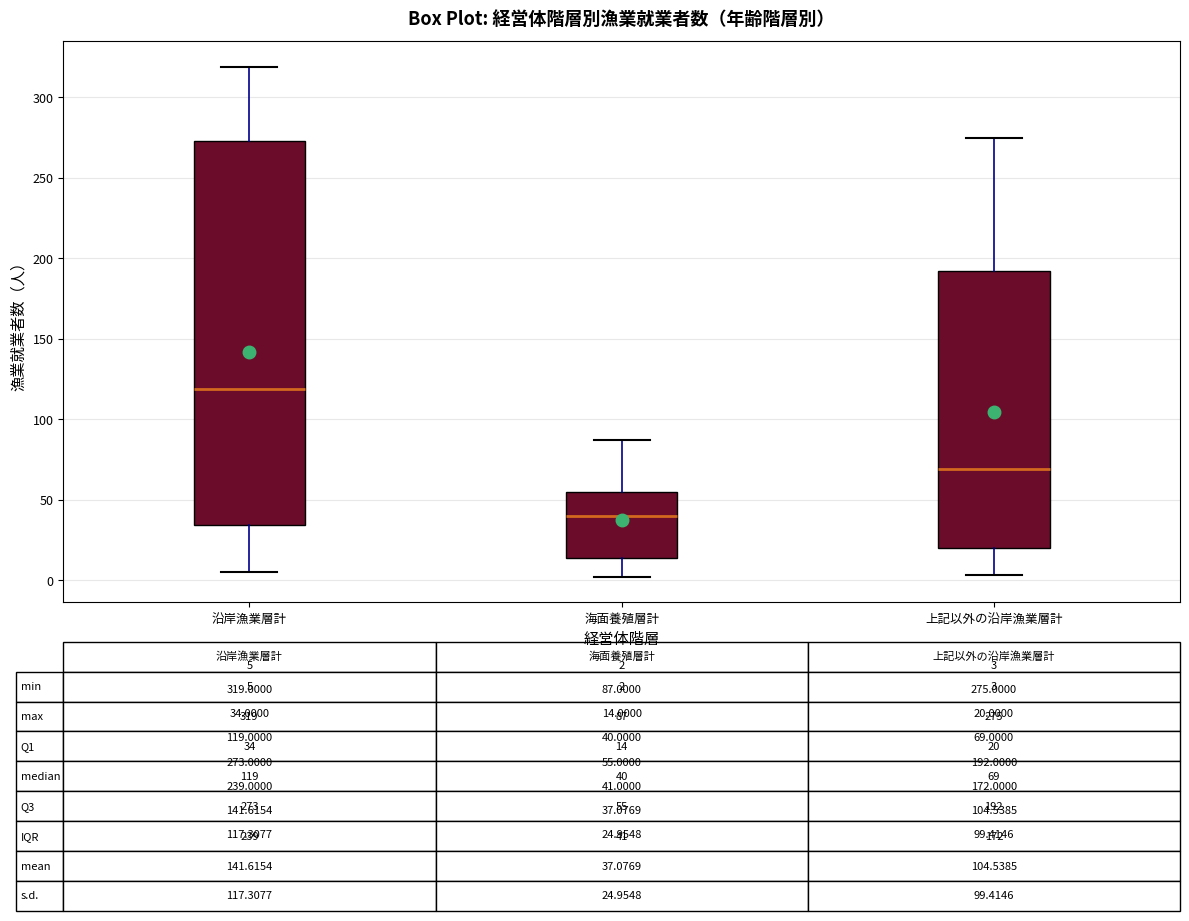

Comparing the boxes themselves (not the whiskers), which one is the tallest?

沿岸漁業層計